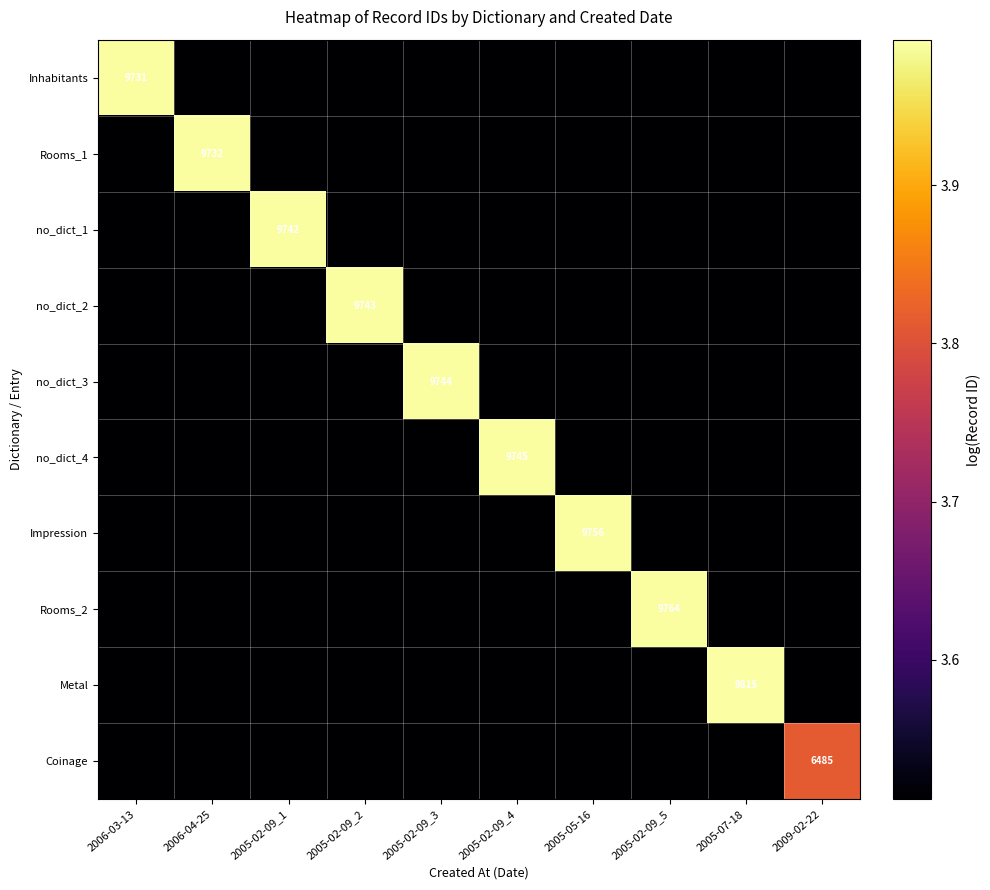

True or false: no_dict_1 has a value of 3.5 at 2005-02-09_2.

True